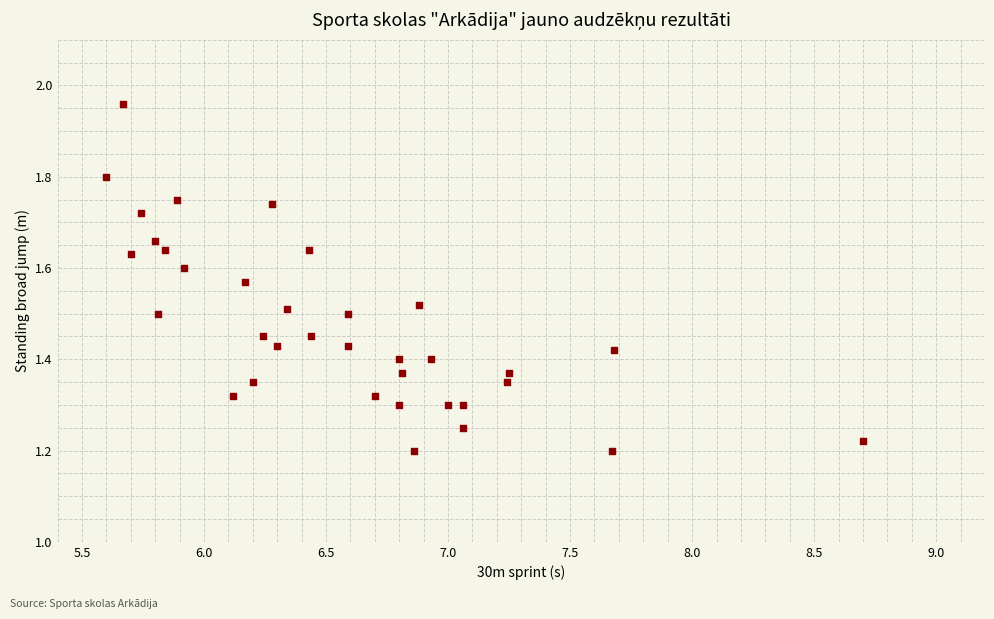

What is the range of Y values (max minus min)?

0.8